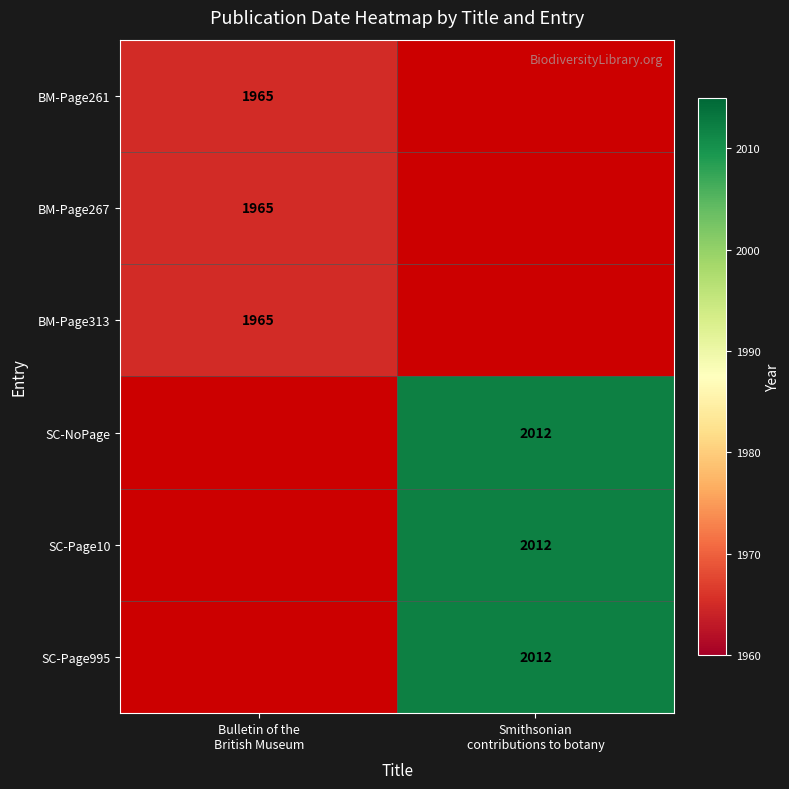

How many data points does each series have?

2